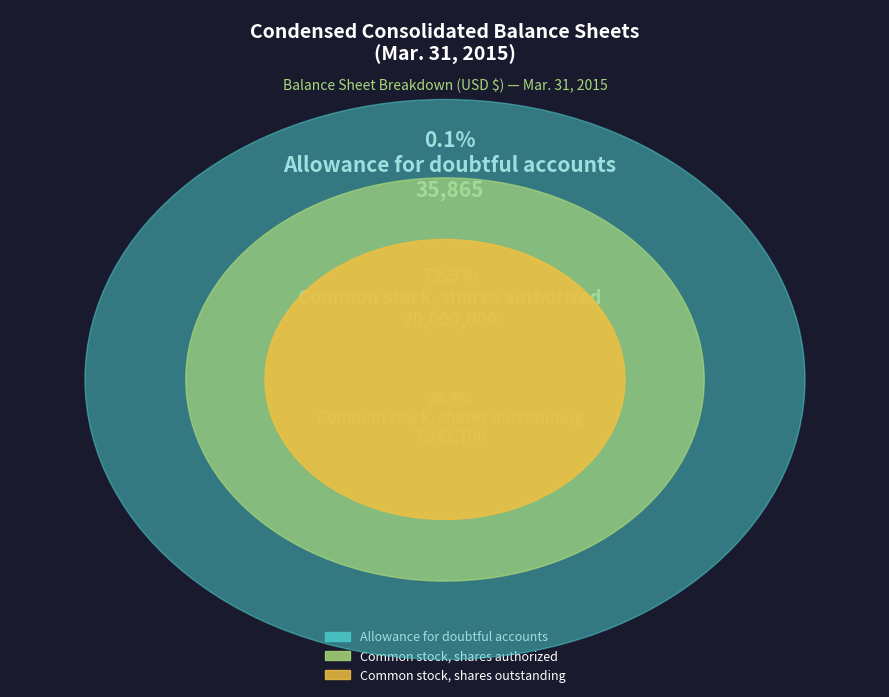

To the nearest percent, what percentage of the pie is Common stock, shares authorized?

73%